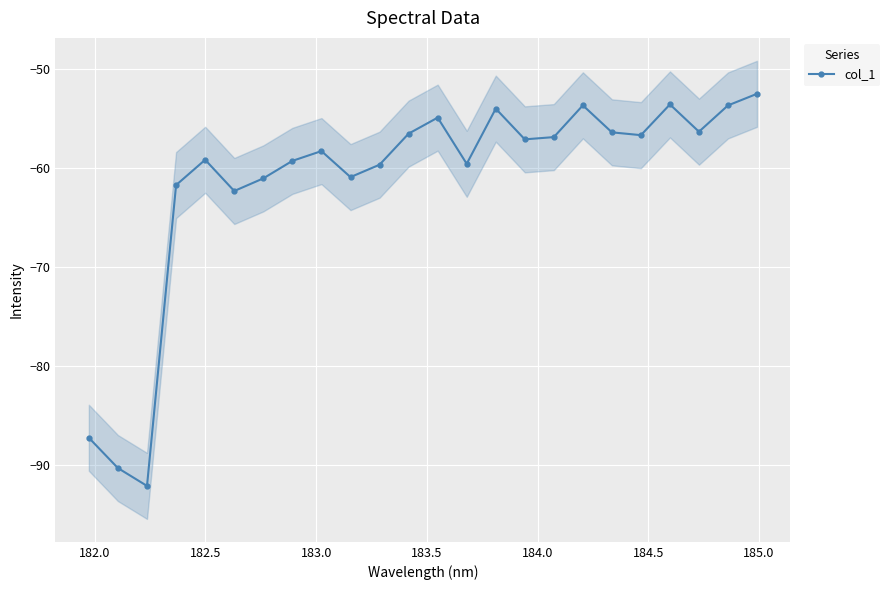

Reading left to right, list all the values displayed in this chart.

-87.2	-90.3	-92.1	-61.7	-59.2	-62.3	-61.1	-59.3	-58.3	-60.9	-59.7	-56.5	-54.9	-59.6	-54.0	-57.1	-56.9	-53.7	-56.4	-56.7	-53.6	-56.3	-53.7	-52.5